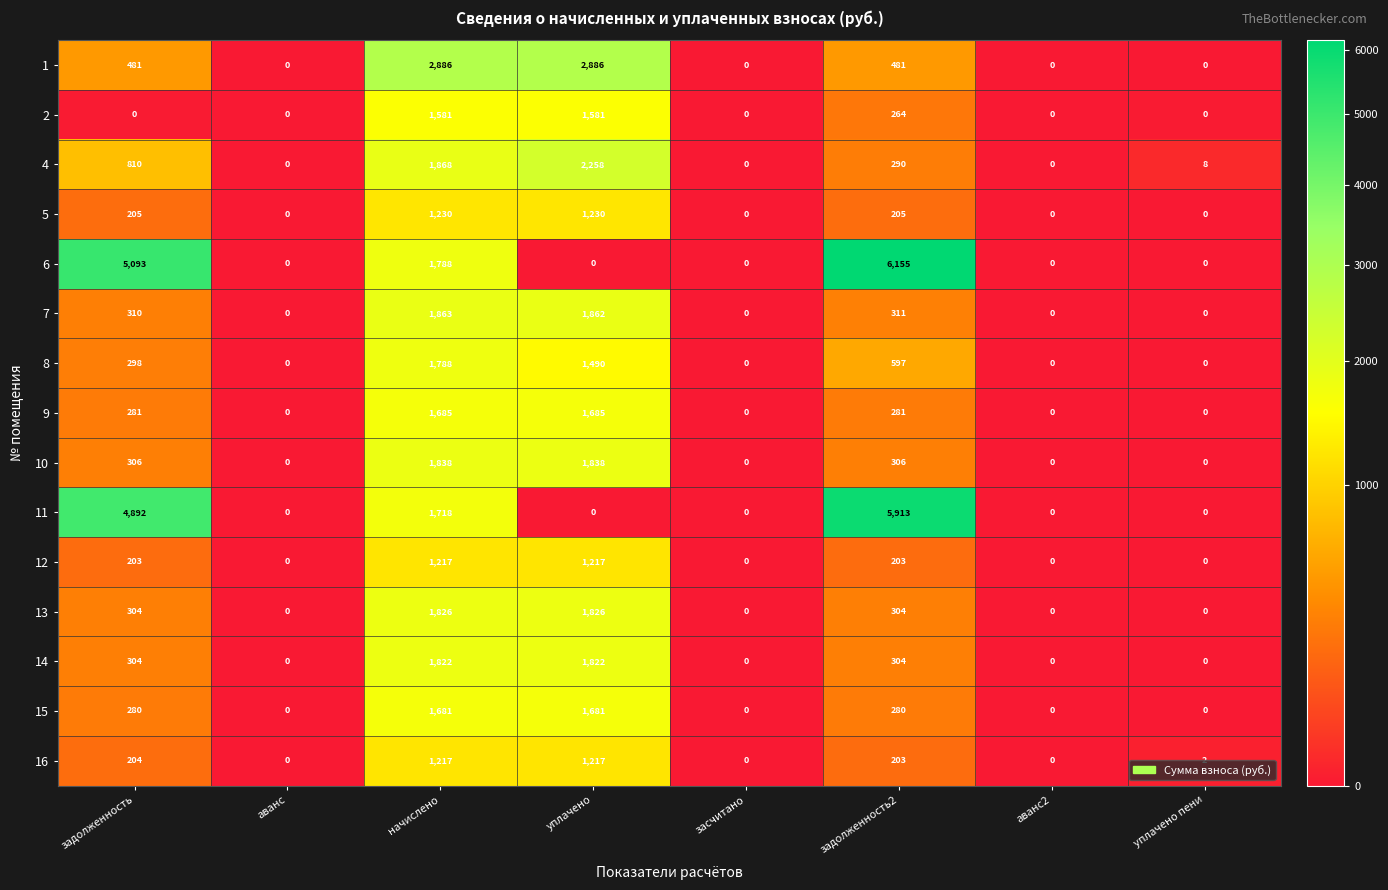

Is it true that 8 equals 0 at уплачено пени?

True